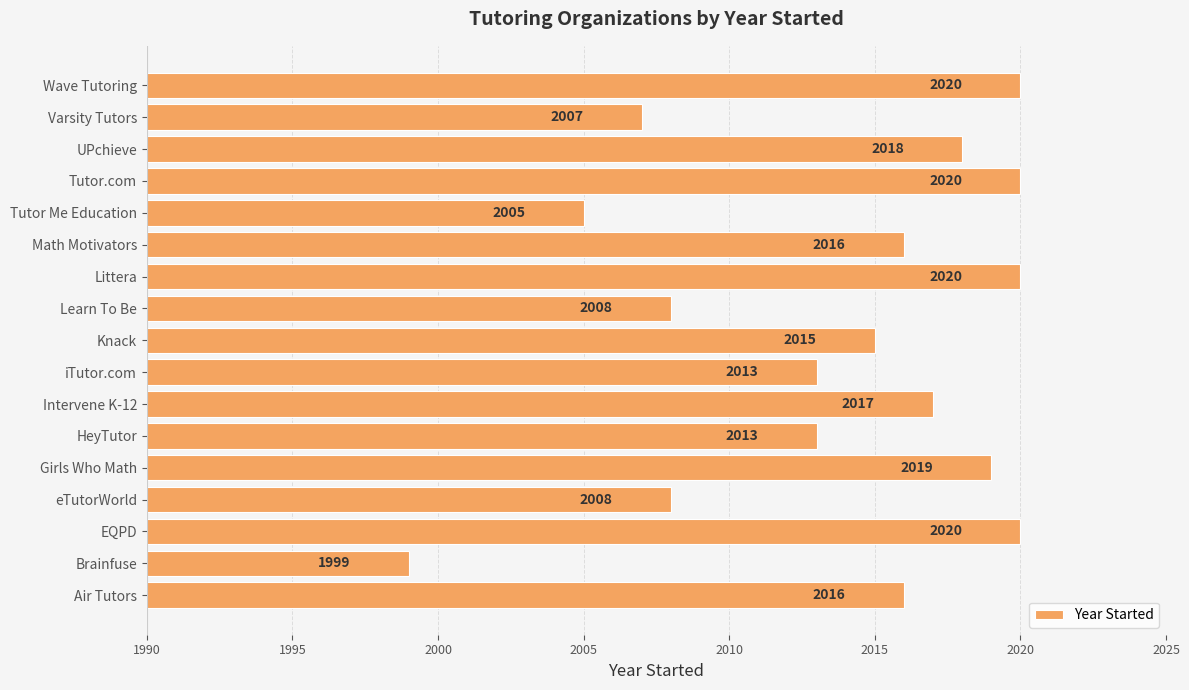

Does the chart contain any negative values?

No